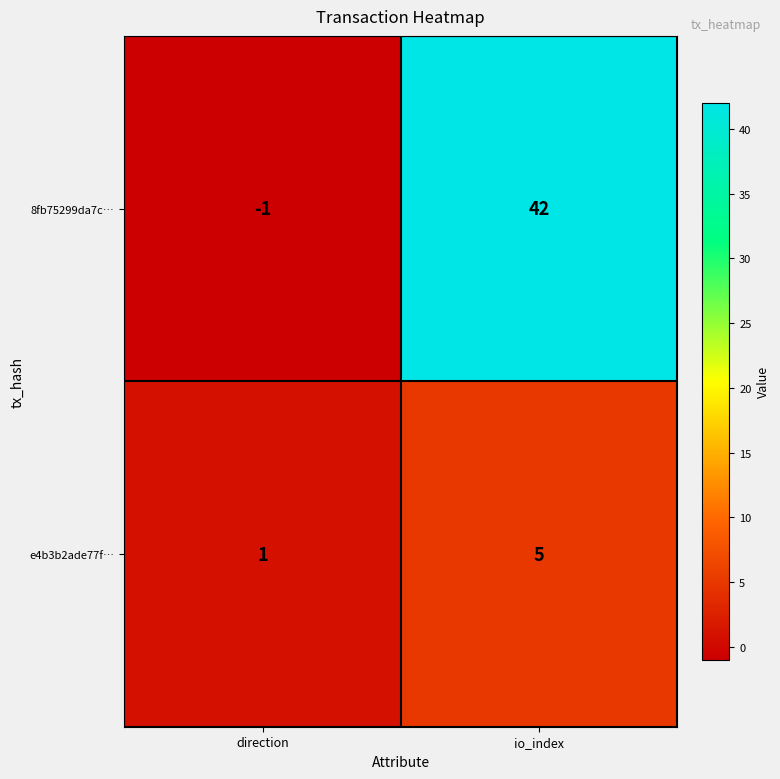

What is the spread (max minus min) of values at direction?

2